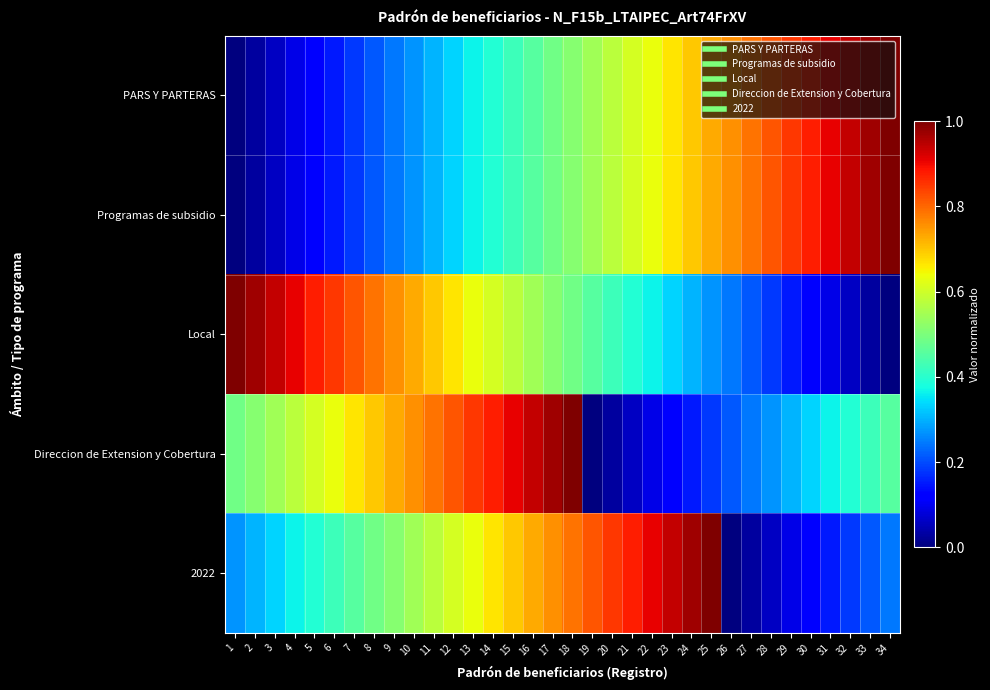

Which series has the largest range (max minus min)?

PARS Y PARTERAS